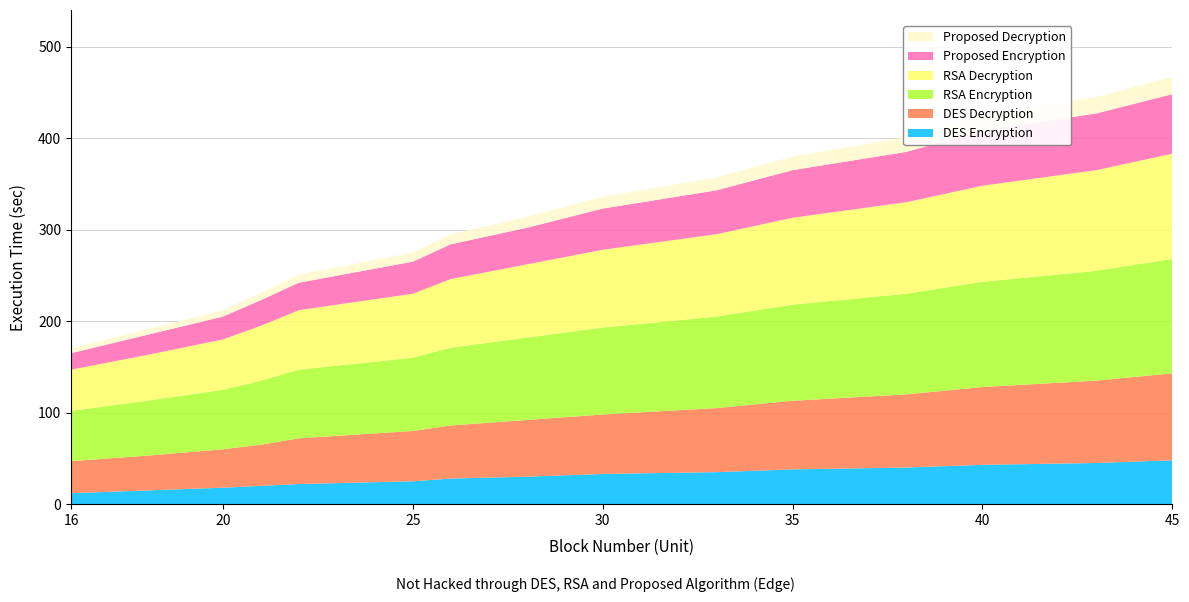

Reading right to left, list all the values displayed in this chart.

DES Encryption: 45=48	43=45	40=43	38=40	35=38	33=35	30=33	28=30	26=28	25=25	22=22	21=20	20=18	18=15	16=12
DES Decryption: 45=95	43=90	40=85	38=80	35=75	33=70	30=65	28=62	26=58	25=55	22=50	21=45	20=42	18=38	16=35
RSA Encryption: 45=125	43=120	40=115	38=110	35=105	33=100	30=95	28=90	26=85	25=80	22=75	21=70	20=65	18=60	16=55
RSA Decryption: 45=115	43=110	40=105	38=100	35=95	33=90	30=85	28=80	26=75	25=70	22=65	21=60	20=55	18=50	16=45
Proposed Encryption: 45=65	43=62	40=60	38=55	35=52	33=48	30=45	28=40	26=38	25=35	22=30	21=28	20=25	18=22	16=18
Proposed Decryption: 45=19	43=18	40=17	38=16	35=15	33=14	30=13	28=12	26=11	25=10	22=9	21=8	20=7	18=6	16=5